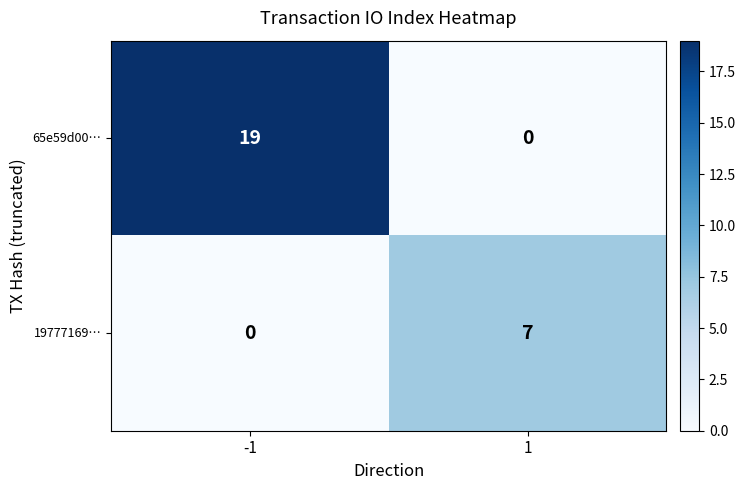

Reading left to right, transcribe all the data shown in this chart.

65e59d00…: 19	0
19777169…: 0	7